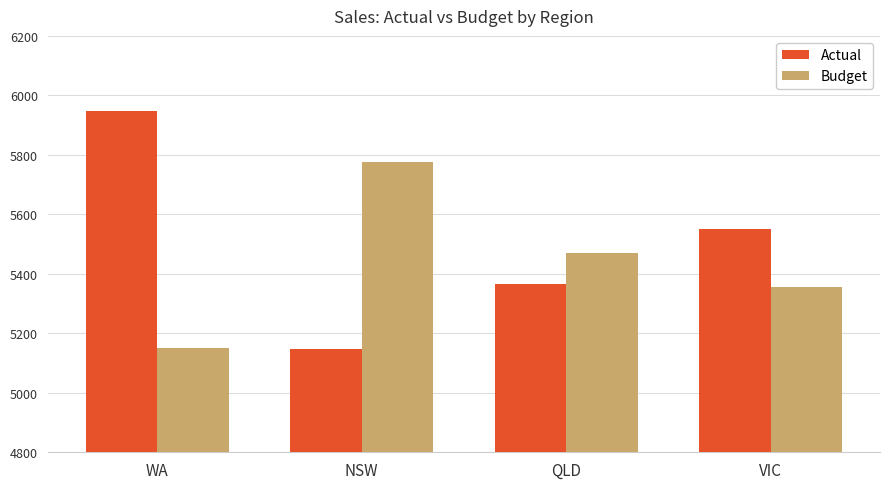

What is the approximate value of Actual at WA, to the nearest 50?

5950